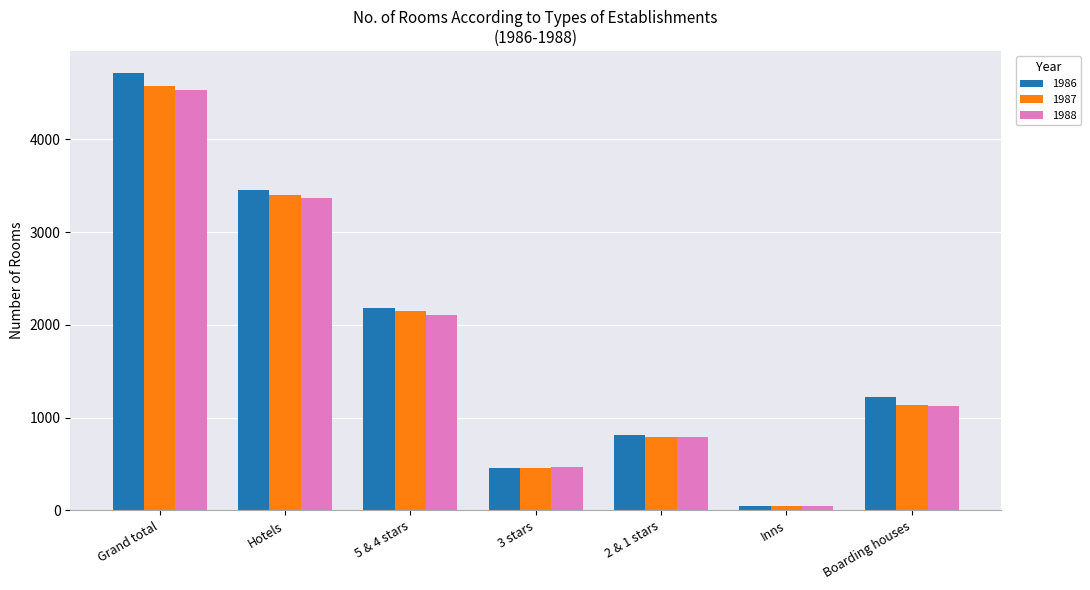

What are all the series names shown in the legend?

1986, 1987, 1988